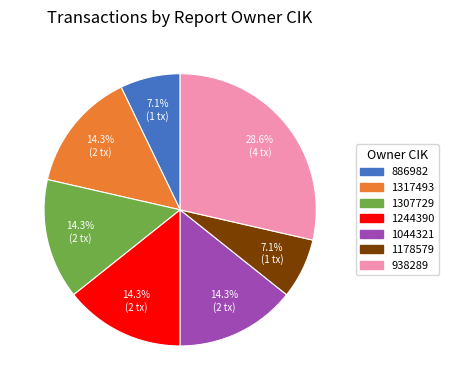

True or false: 1244390 accounts for 2% of the total.

False